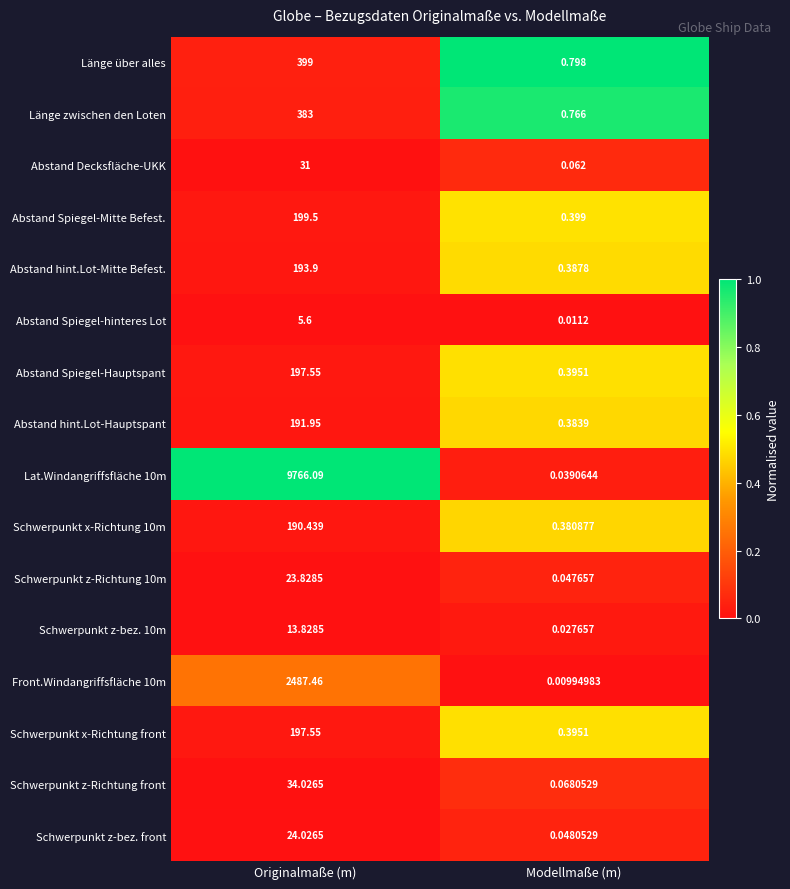

At which category is the sum across all series the highest?

Originalmaße (m)